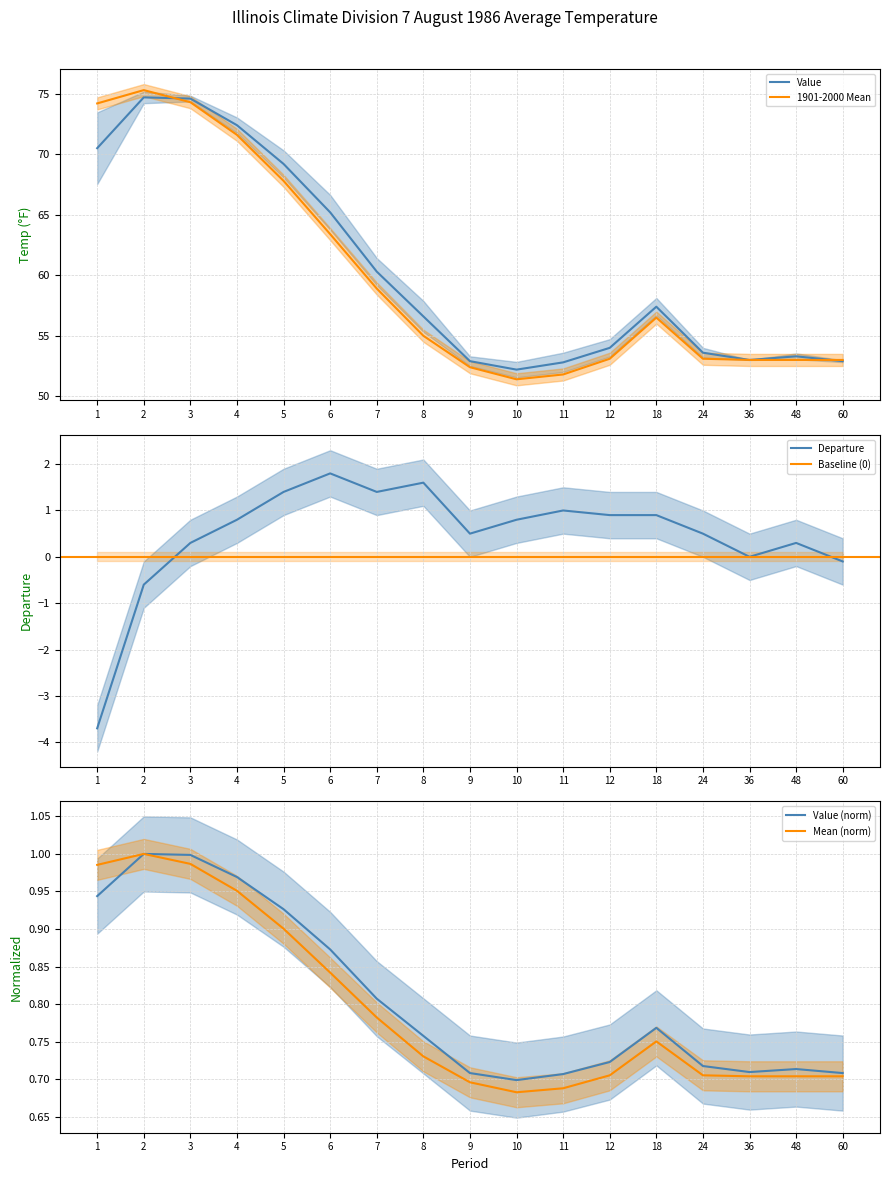

What is the value of the 1901-2000 Mean point at the 9th from the left?

0.7